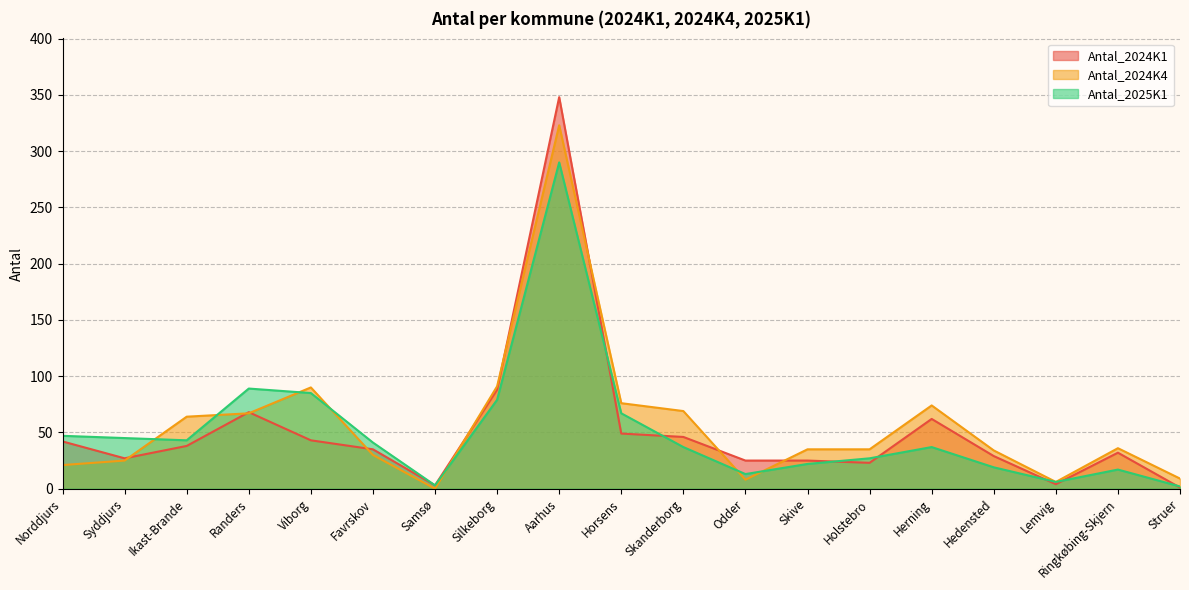

True or false: Antal_2024K4 has a value of 114 at Ikast-Brande.

False